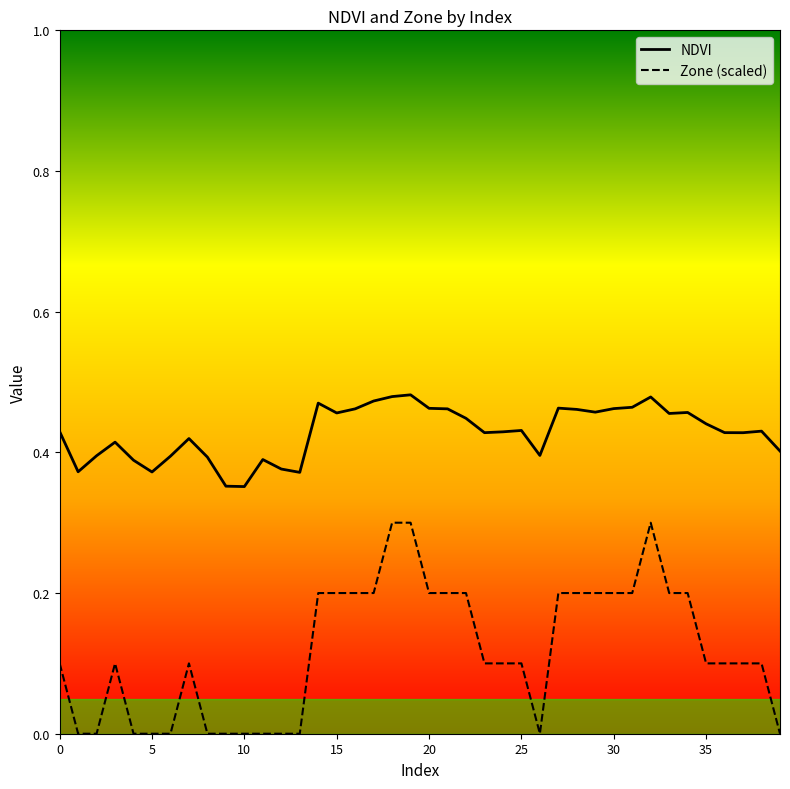

Which series has the largest total across all categories?

NDVI